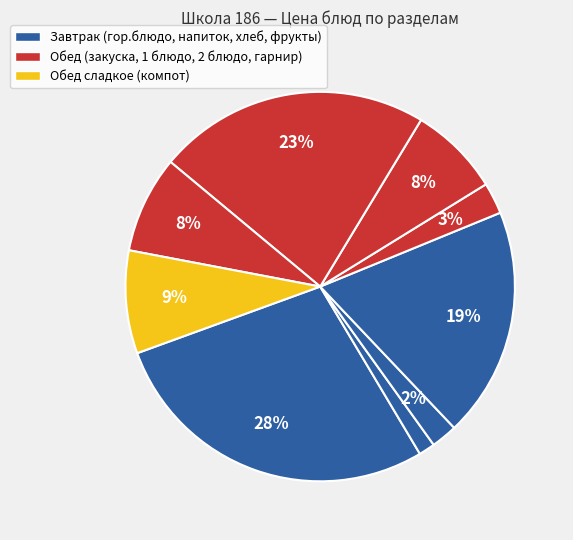

How many segments does this pie chart have?

9